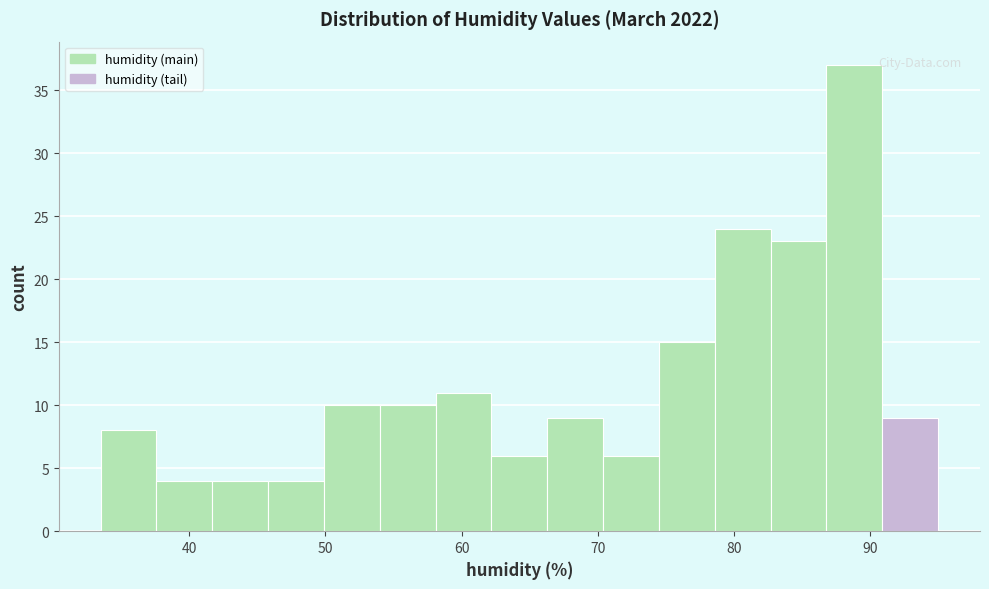

What is the height of the bar covering 78.6 to 82.7 on the x-axis? Neither the bar edges nor the heights are printed on the chart, so give them approximately, as read against the axes.

24